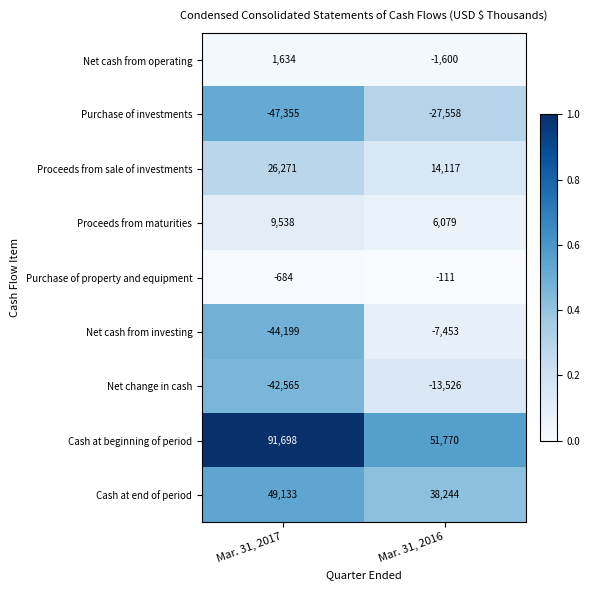

Where is Cash at end of period nearest to the value 43688?

Mar. 31, 2016